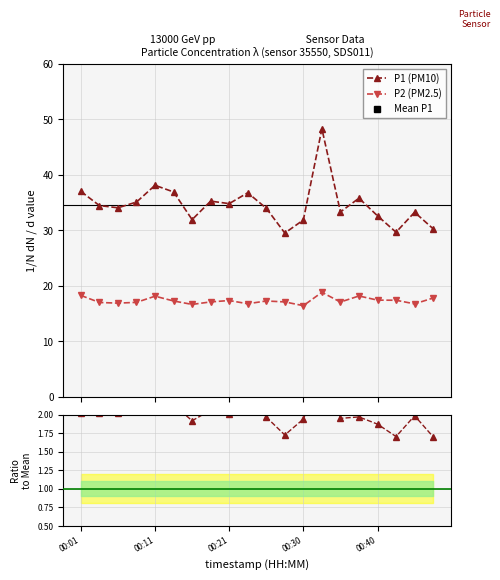

How many lines are shown in the chart?

3